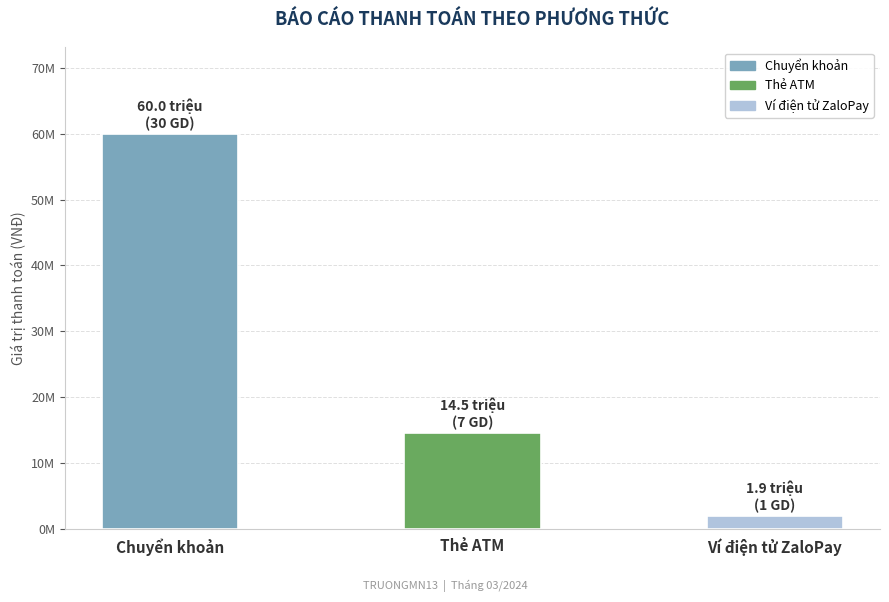

What is the difference between the values at Chuyển khoản and Thẻ ATM?

45459000